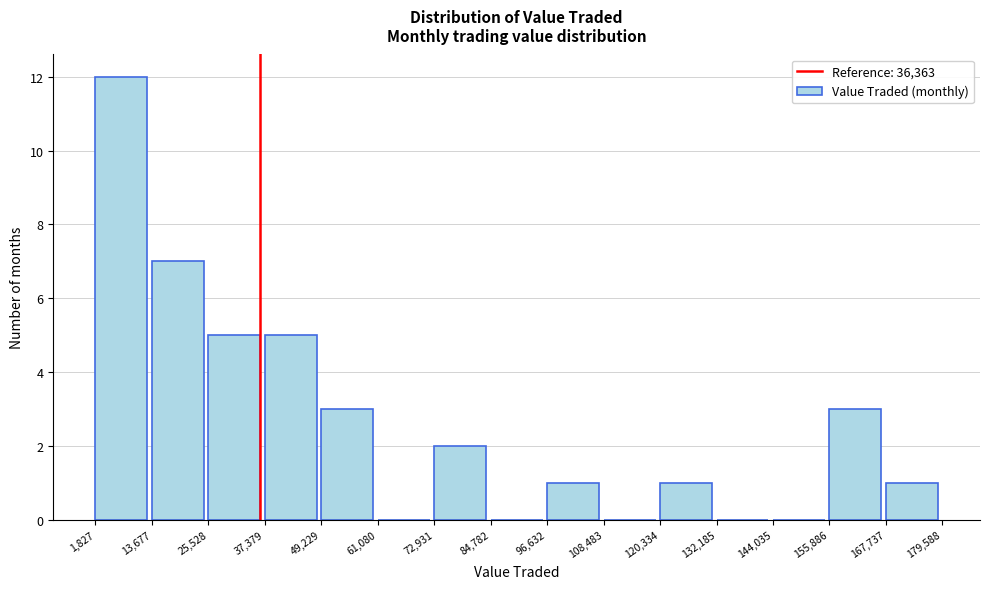

Which range on the x-axis has the tallest bar?

1,827 to 13,677